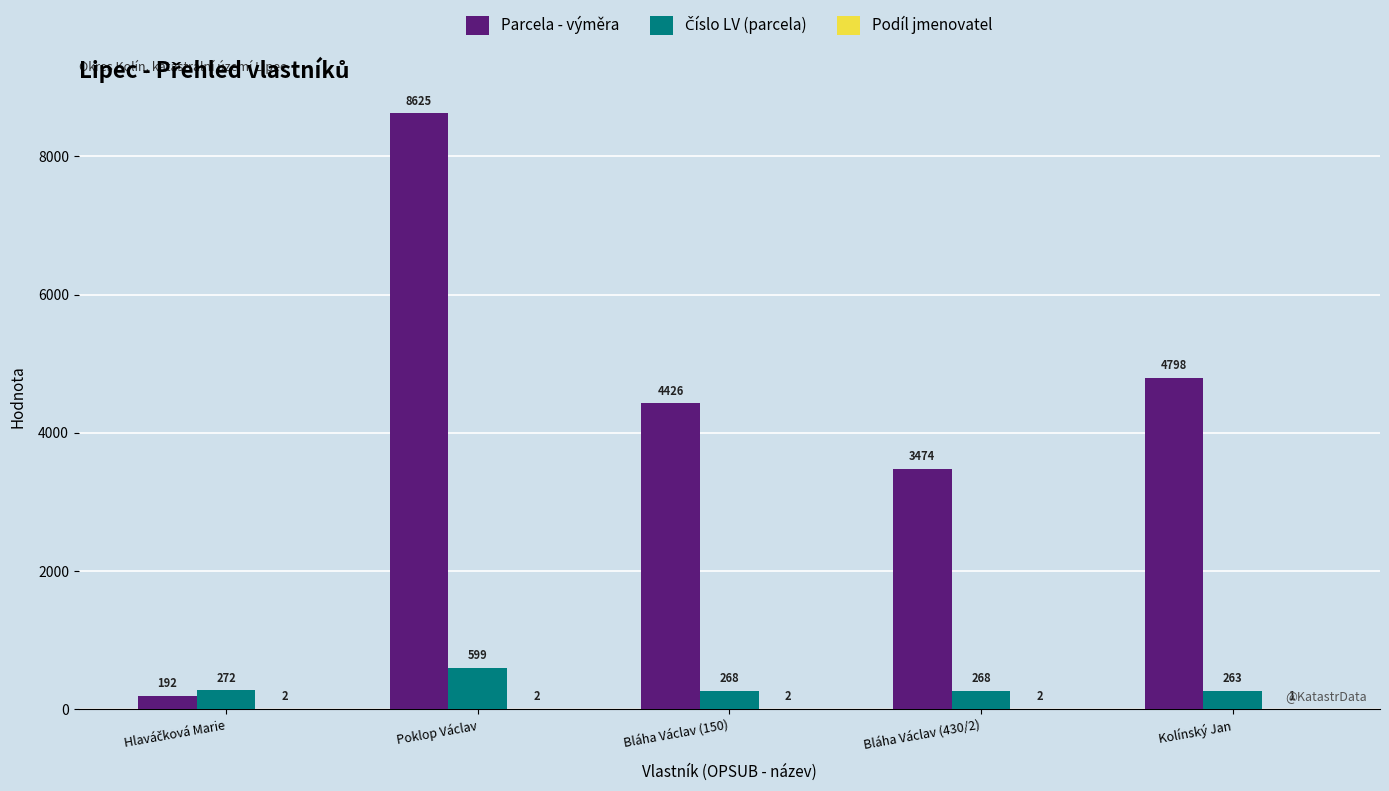

Which series has the largest total across all categories?

Parcela - výměra